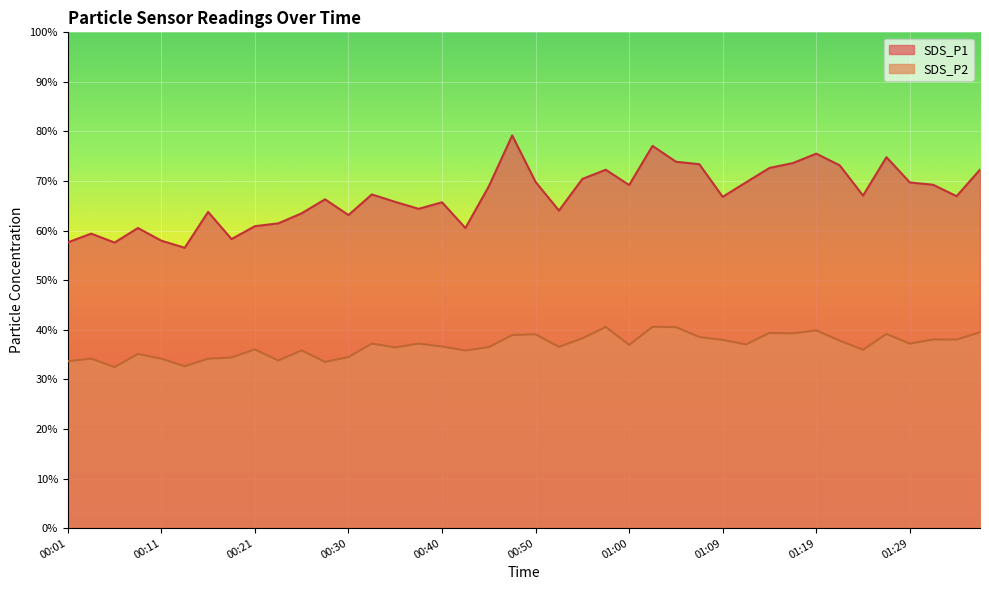

What is the approximate value of SDS_P2 at 01:07?

38.5